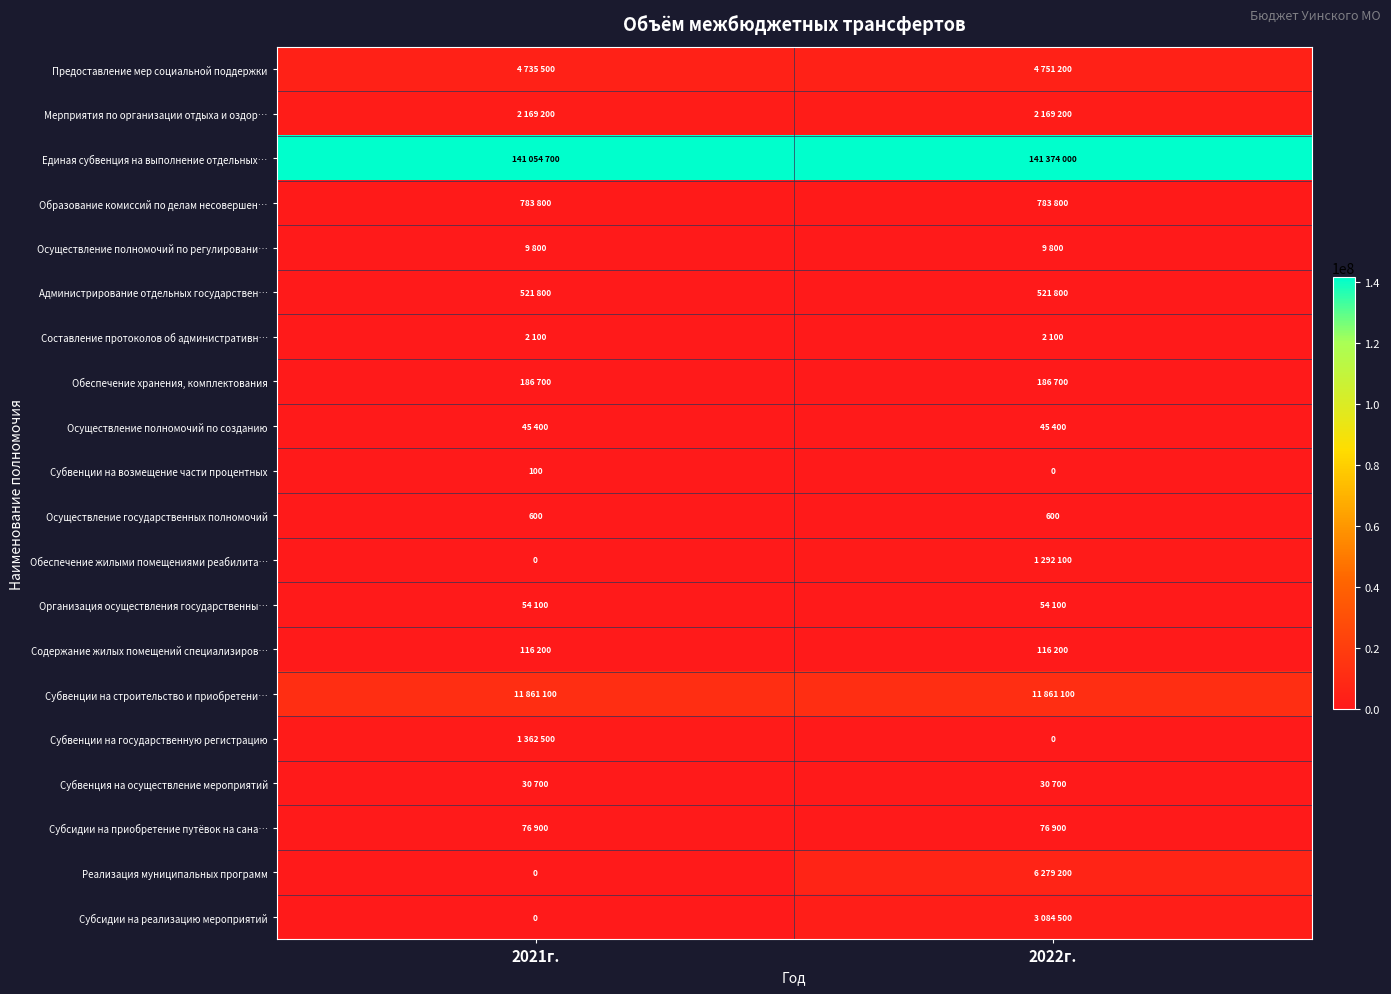

The value of Осуществление государственных полномочий at 2021г. is 600. True or false?

True